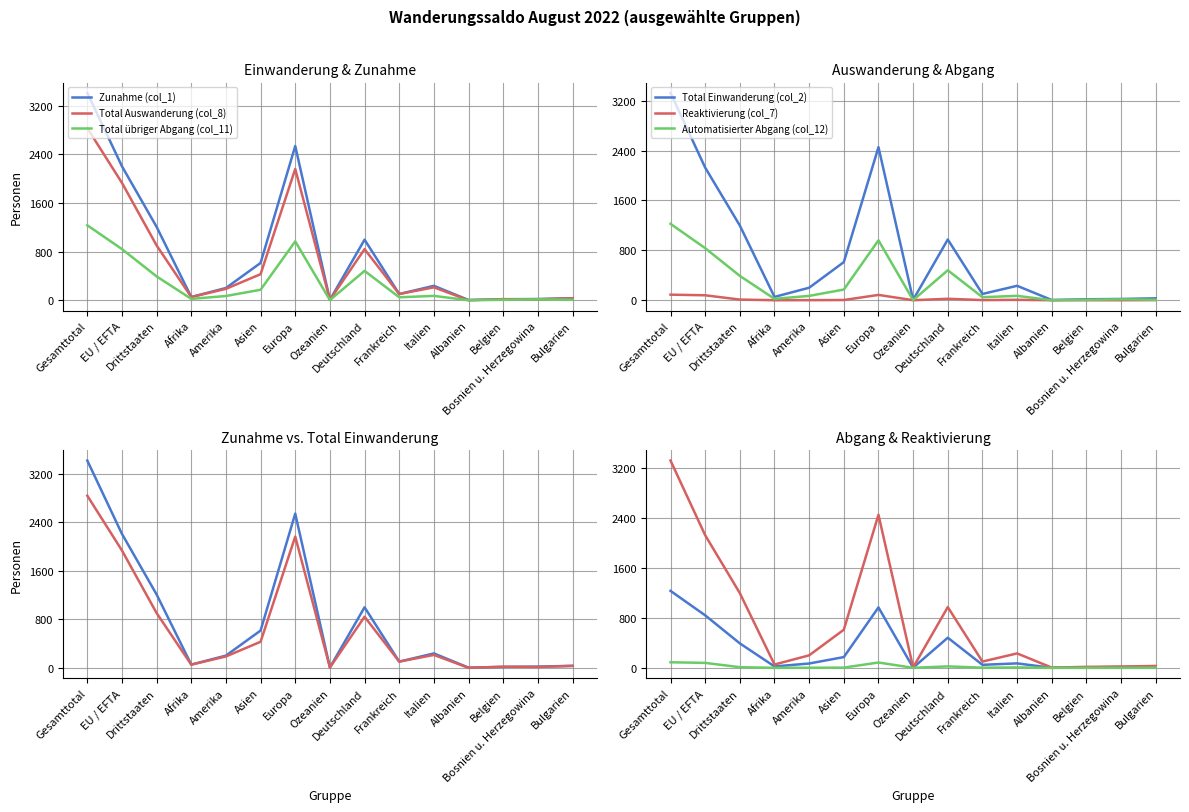

True or false: Total Einwanderung (col_2) and Total übriger Abgang (col_11) cross at least once.

False